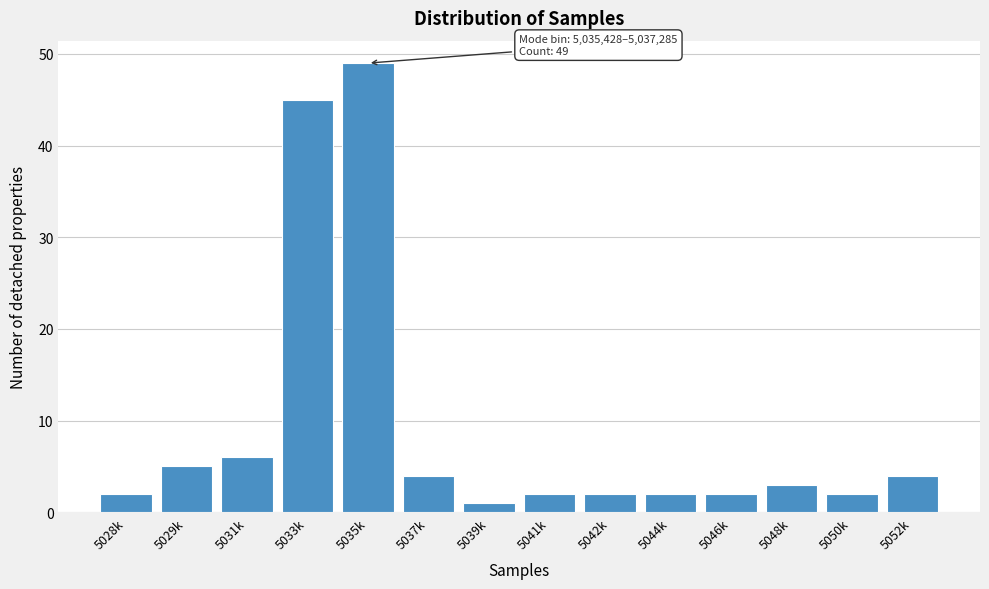

Reading left to right, transcribe all the data shown in this chart.

5028k=2	5029k=5	5031k=6	5033k=45	5035k=49	5037k=4	5039k=1	5041k=2	5042k=2	5044k=2	5046k=2	5048k=3	5050k=2	5052k=4